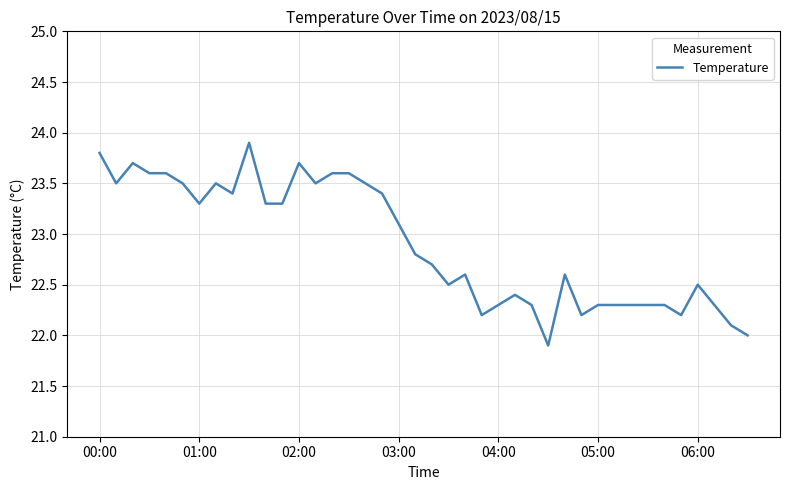

What is the difference between the maximum and minimum values?

2.0